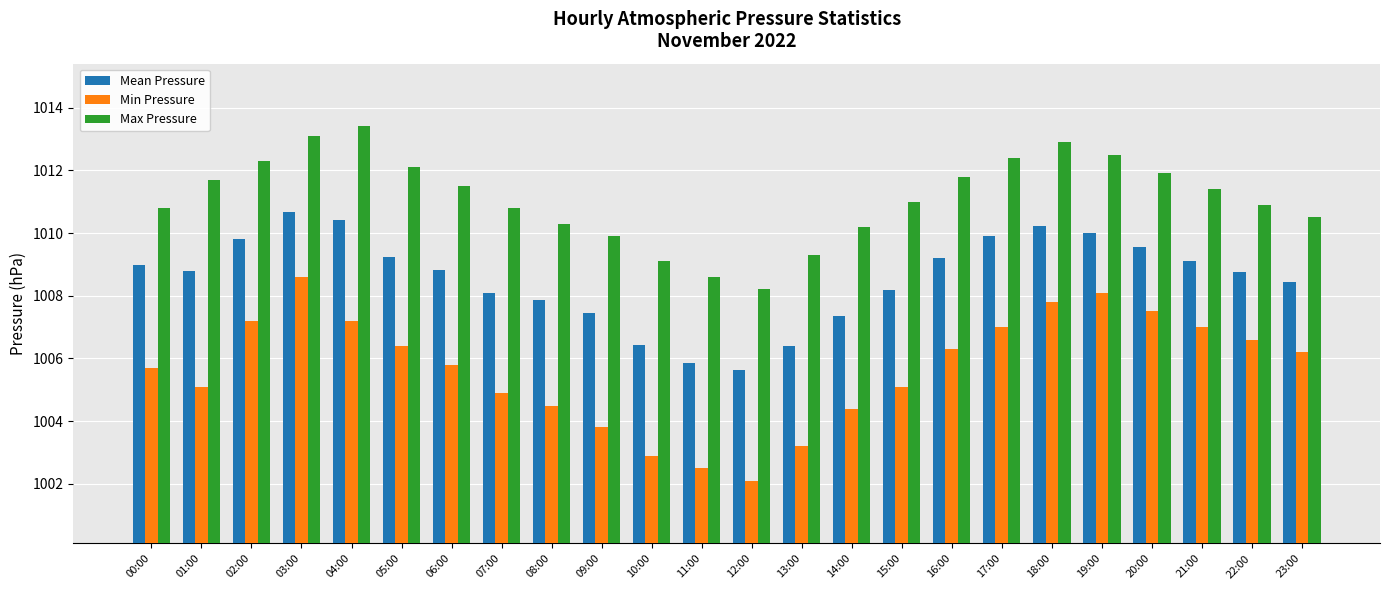

At how many categories does at least one series exceed 1005?

24